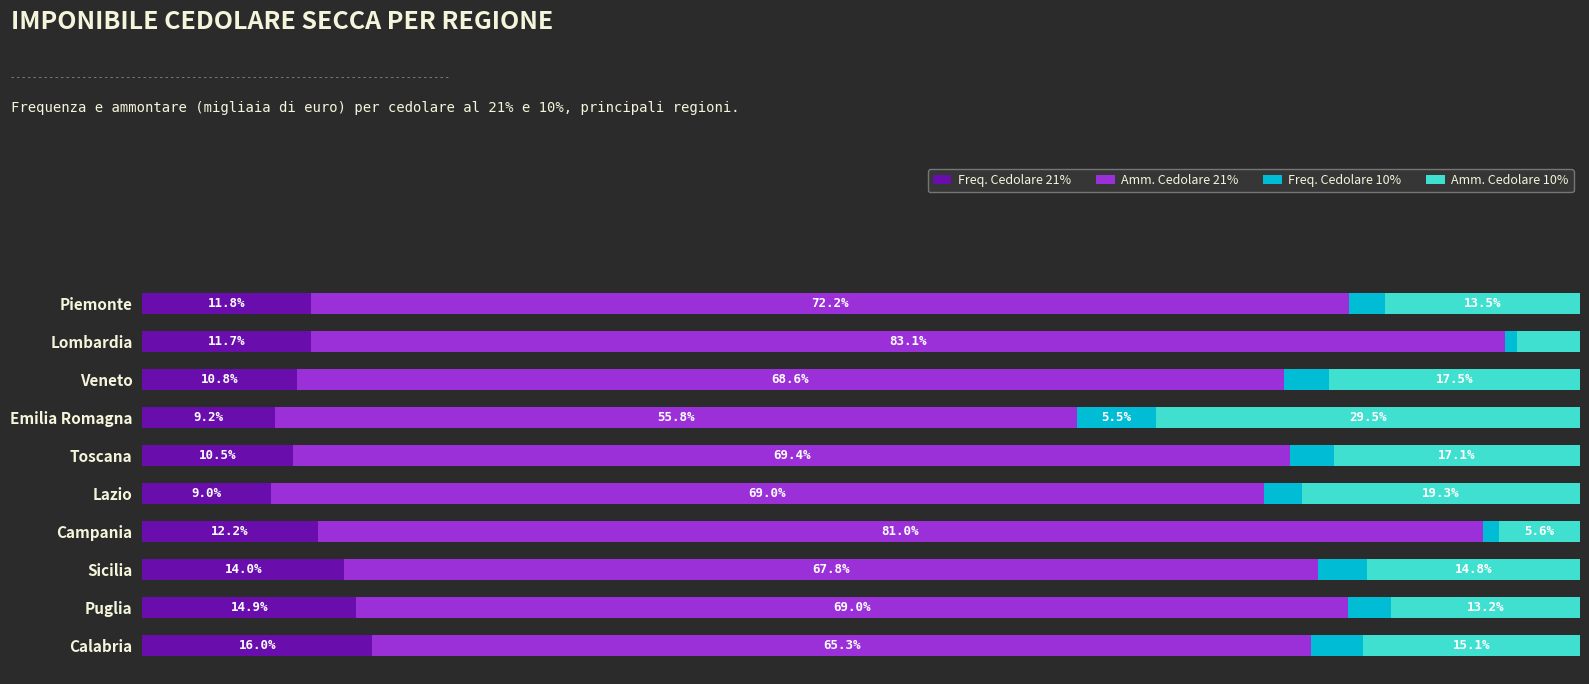

Which category has the lowest value in the Freq. Cedolare 21% series?

Lazio